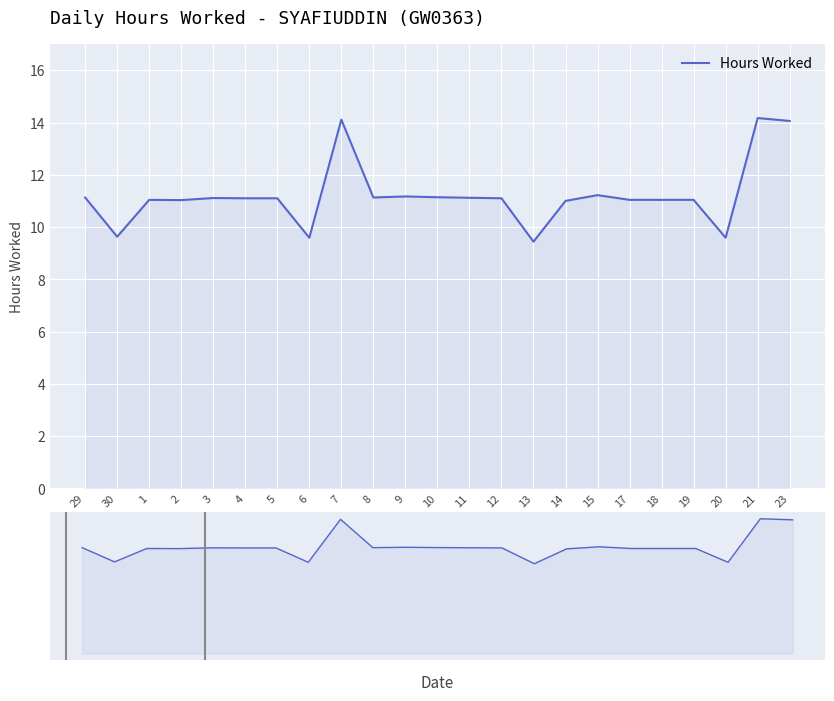

What is the difference between the values at 20 and 2?

1.4